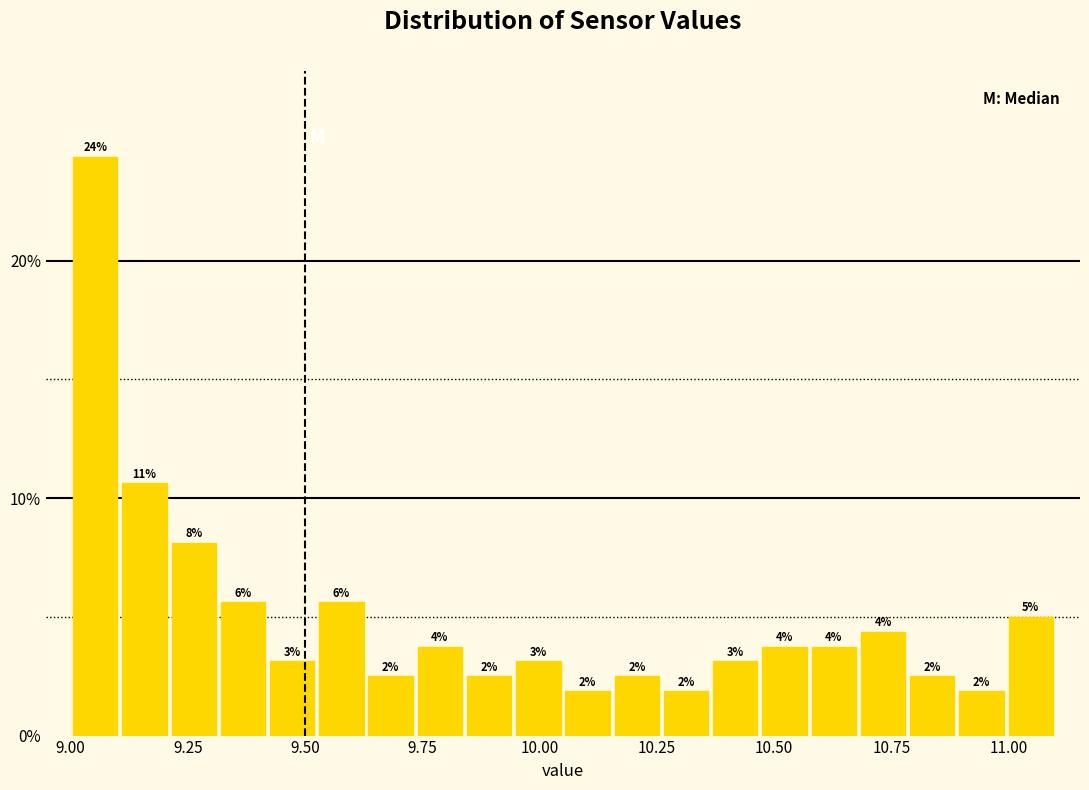

Read against the x-axis, roughly where is the centre of the tallest bar?

9.05